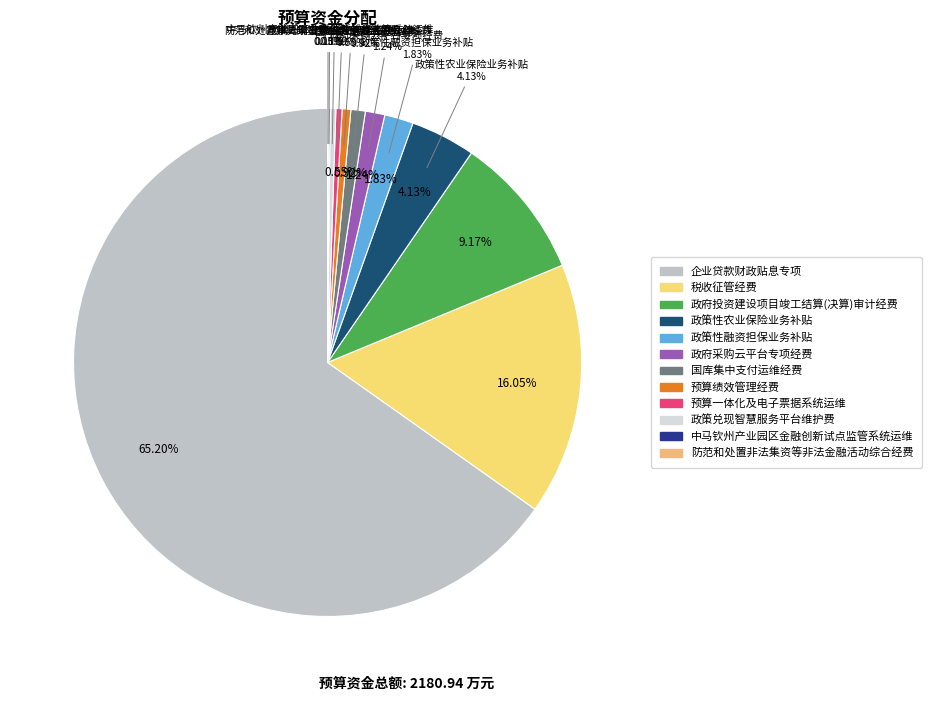

Between 国库集中支付运维经费 and 防范和处置非法集资等非法金融活动综合经费, which is larger?

国库集中支付运维经费